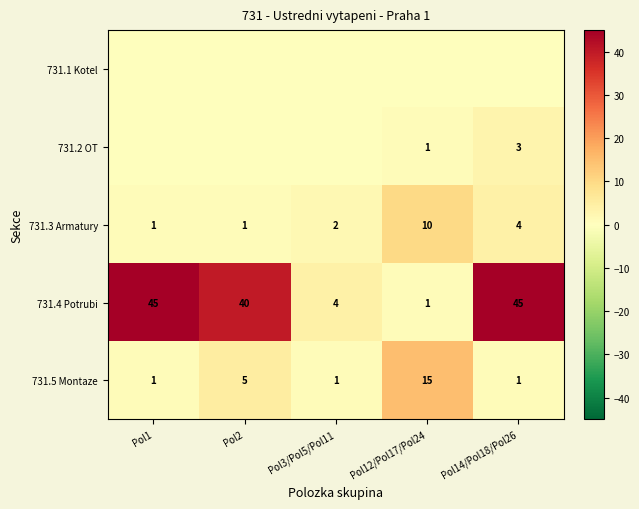

Where is 731.1 Kotel nearest to the value 0?

Pol1